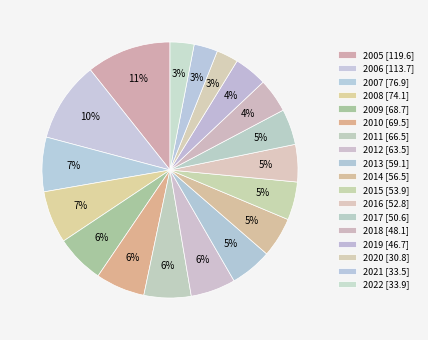

What percentage is the 2021 slice, to the nearest percent?

3%